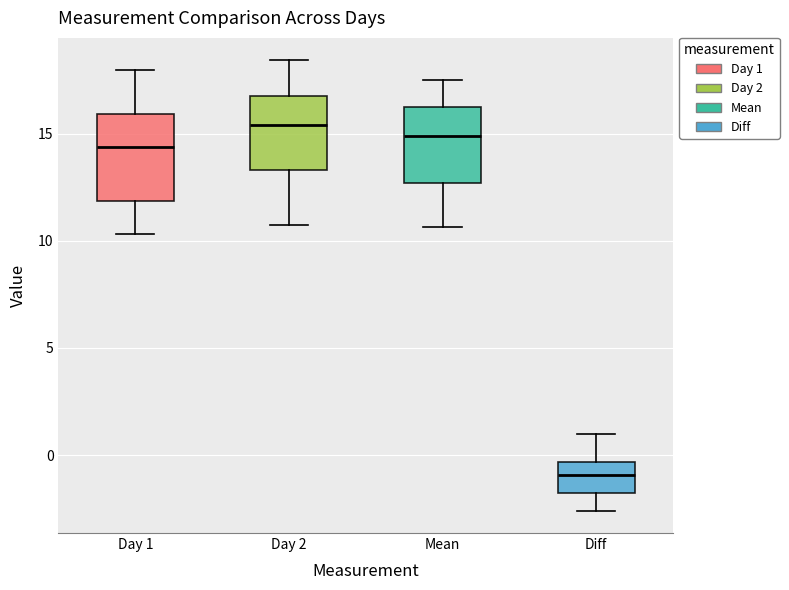

Where is the lower edge of the box for Day 1 on the y-axis? The values are not printed on the chart, so give them approximately, as read against the axis.

12.0